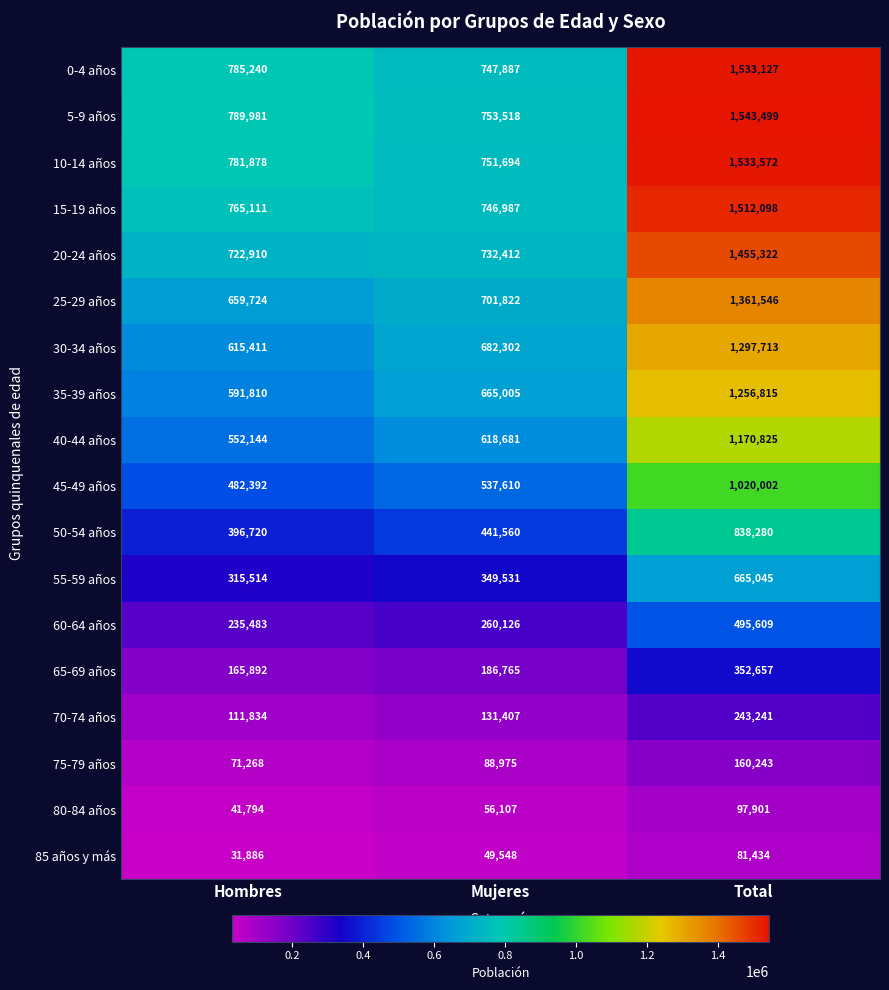

At which label is 10-14 años closest to 1142633?

Hombres